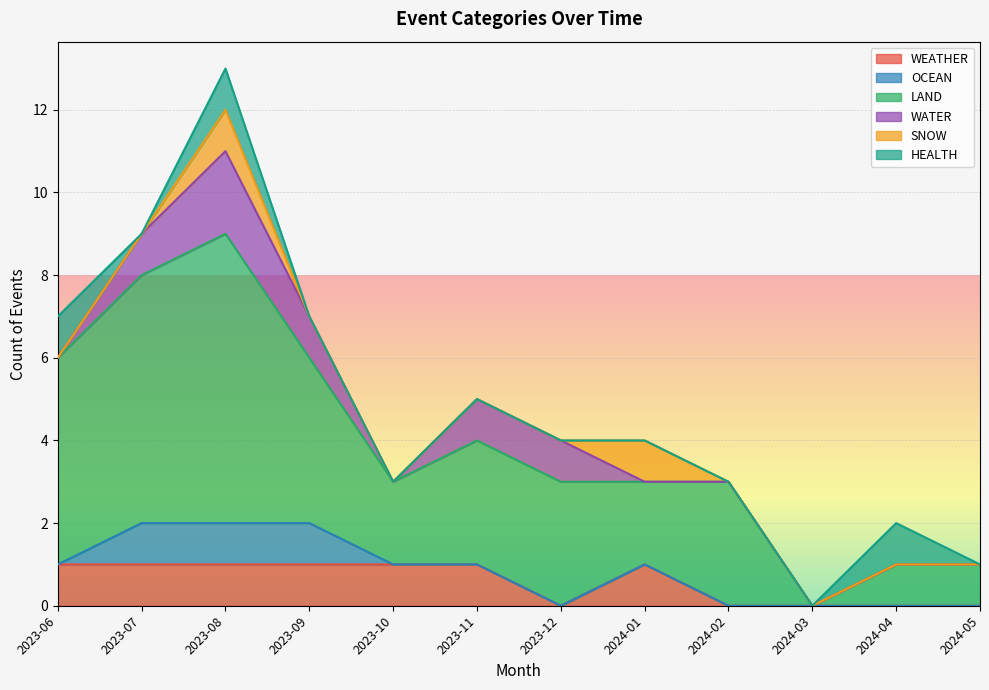

What is the difference between the maximum and minimum values in the WATER series?

2